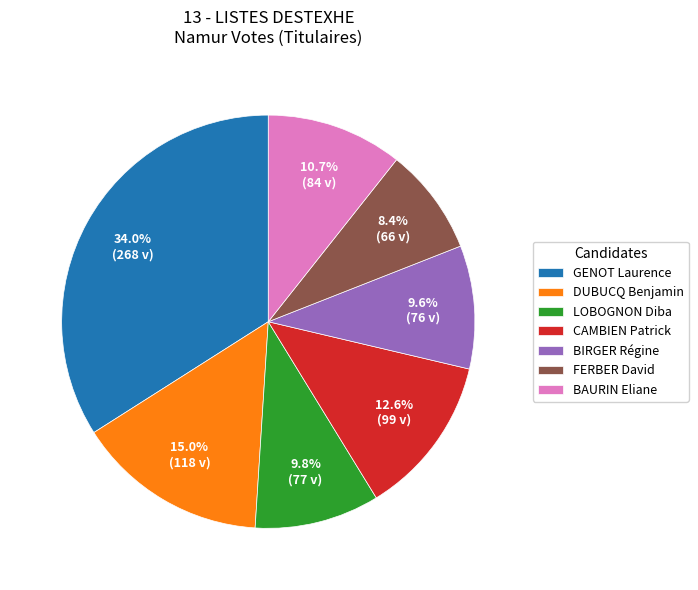

How many slices are in this pie chart?

7